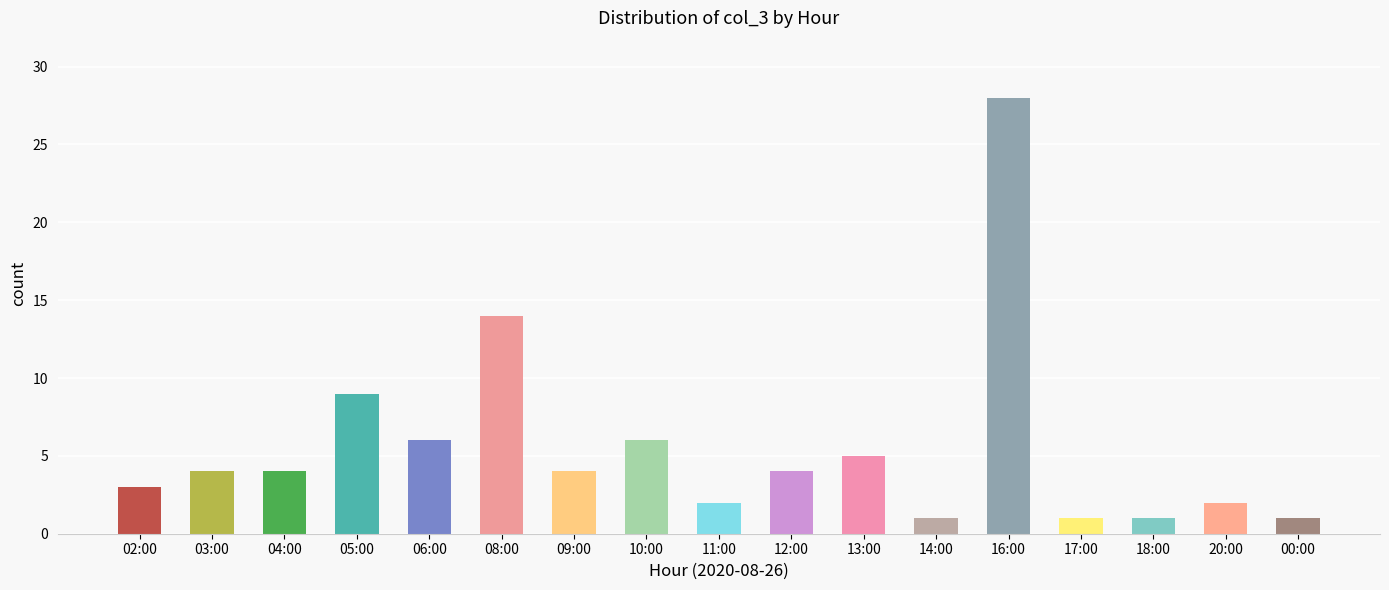

Are the bars grouped side by side (vs. stacked)?

No